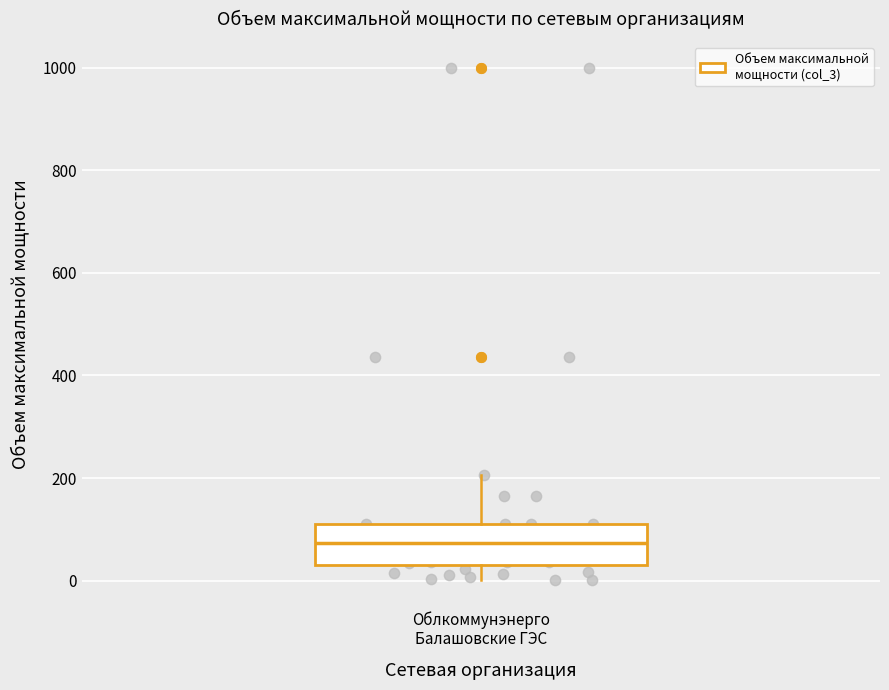

Read this box plot against the y-axis: the position of the median line, the range covered by the box, and the ends of both whiskers. The values are not printed on the chart, so give them approximately, as read against the axis.

median 80, box 40 to 120, whiskers 0 to 200